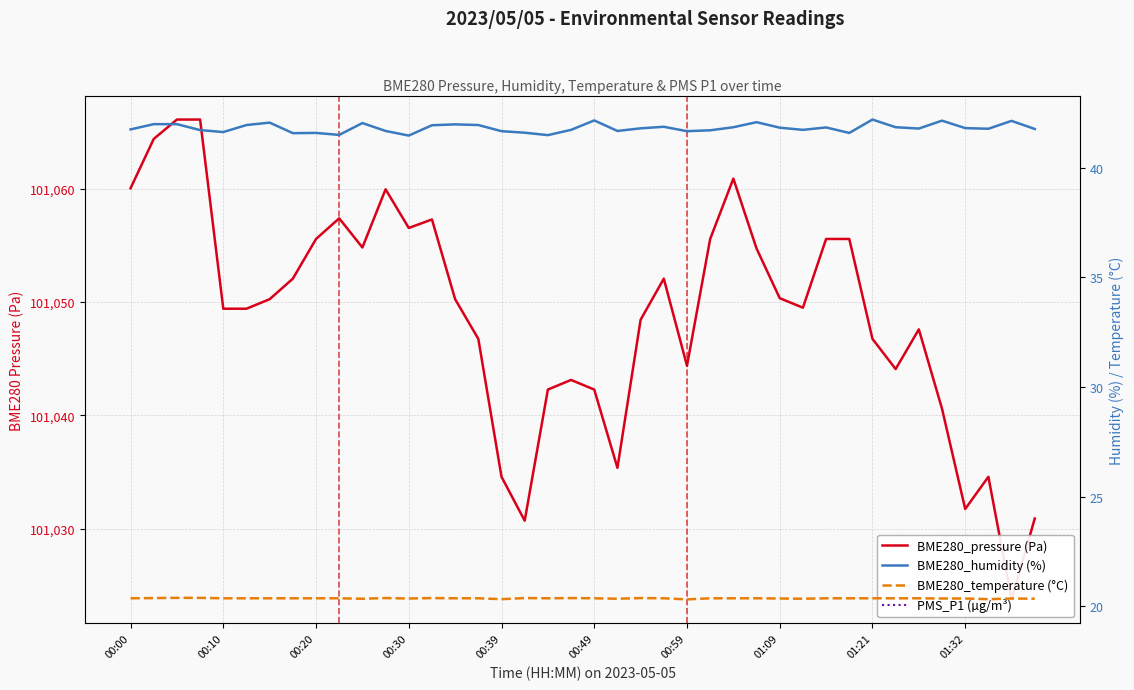

What is the greatest value displayed?

101066.1